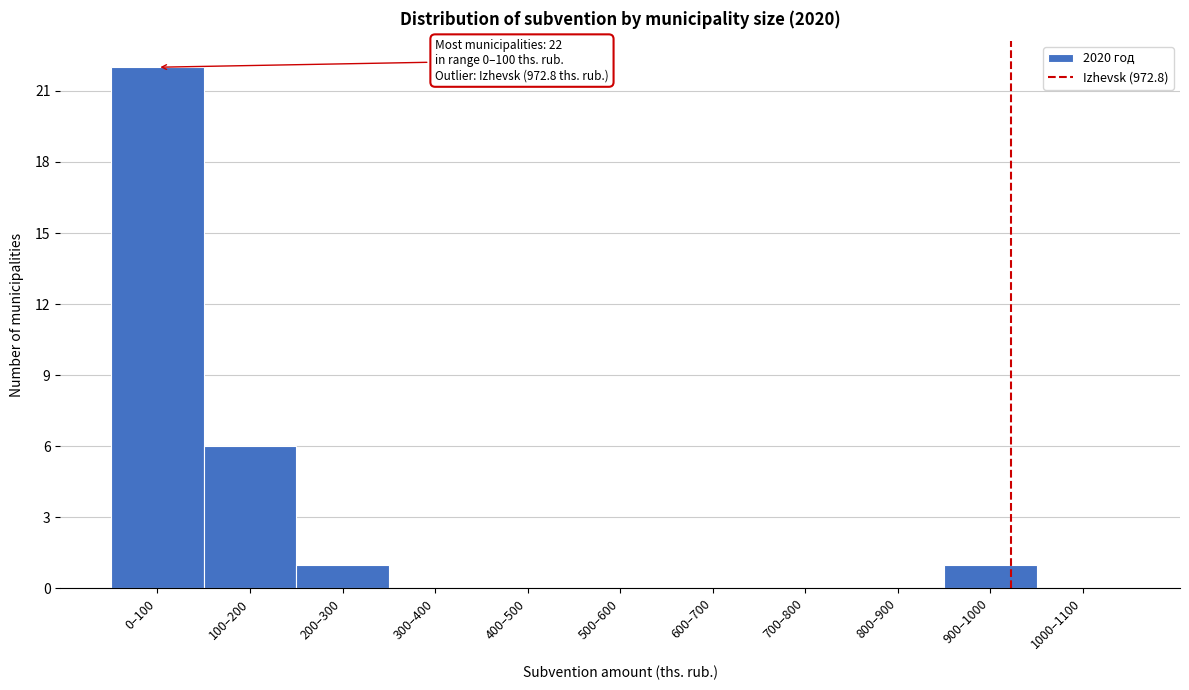

Reading left to right, list all the values displayed in this chart.

0–100=22	100–200=6	200–300=1	300–400=0	400–500=0	500–600=0	600–700=0	700–800=0	800–900=0	900–1000=1	1000–1100=0